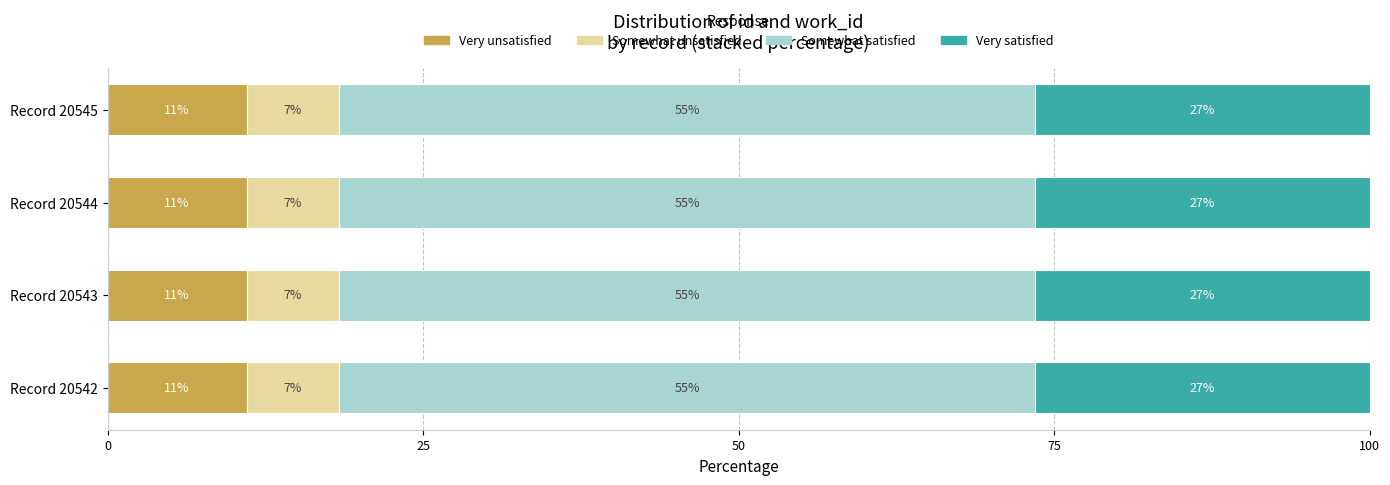

What is the total value across all series at Record 20544?

100.0